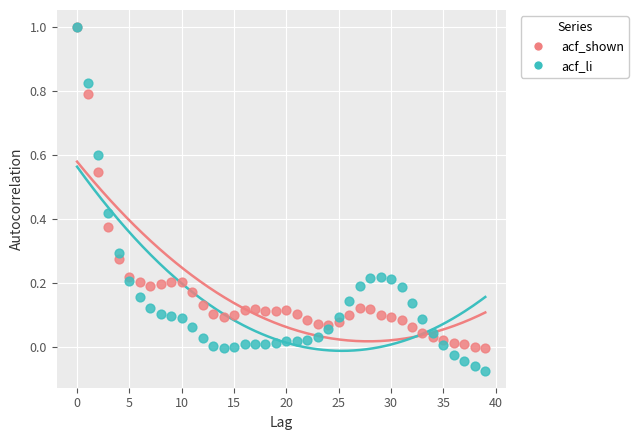

Which series contains the lowest Y value?

acf_li